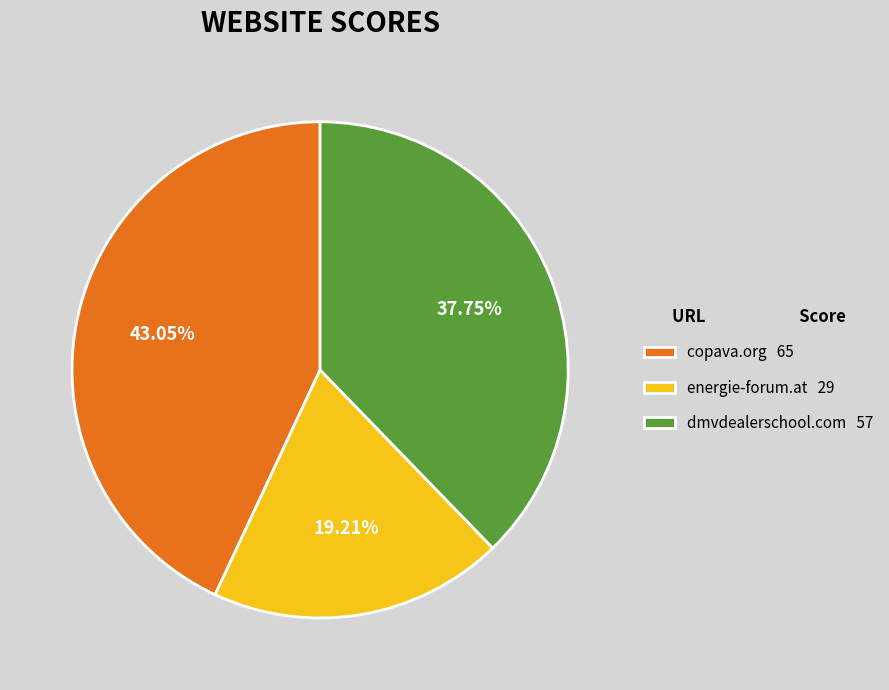

What percentage is the energie-forum.at slice, to the nearest percent?

19%